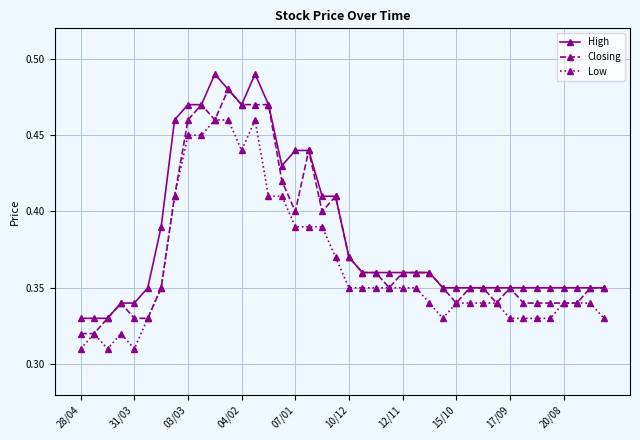

At how many categories does at least one series exceed 0?

40